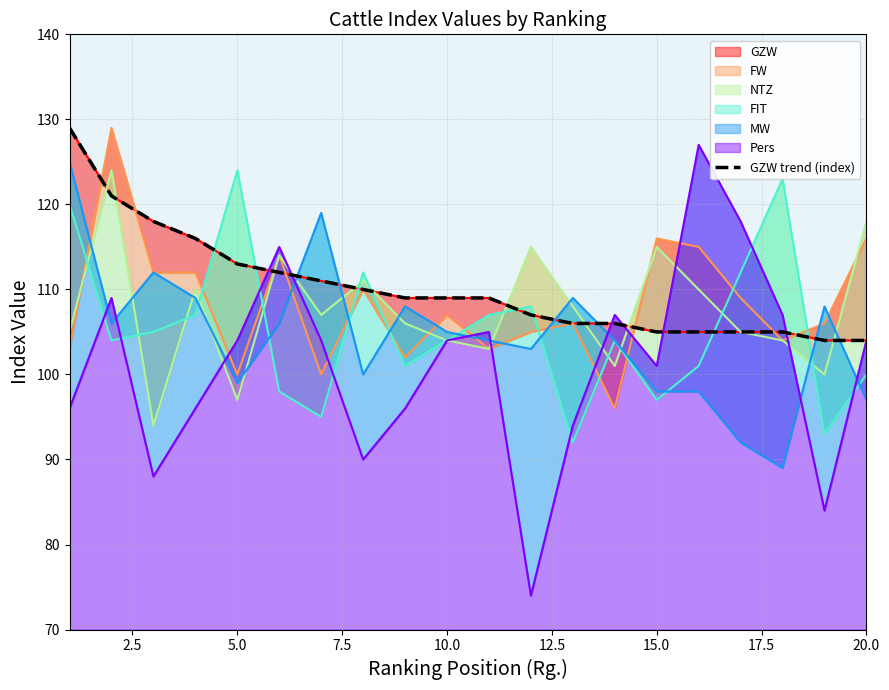

What is the sum of all values?

2204